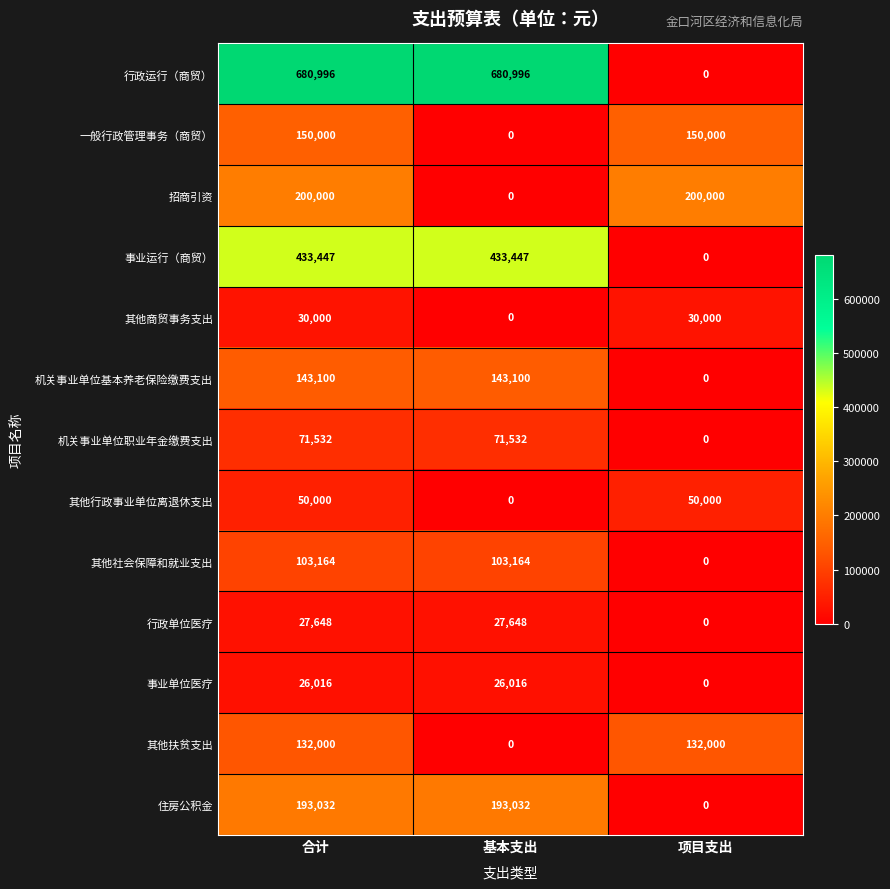

What is the difference between the 行政运行（商贸） values at 合计 and 项目支出?

680996